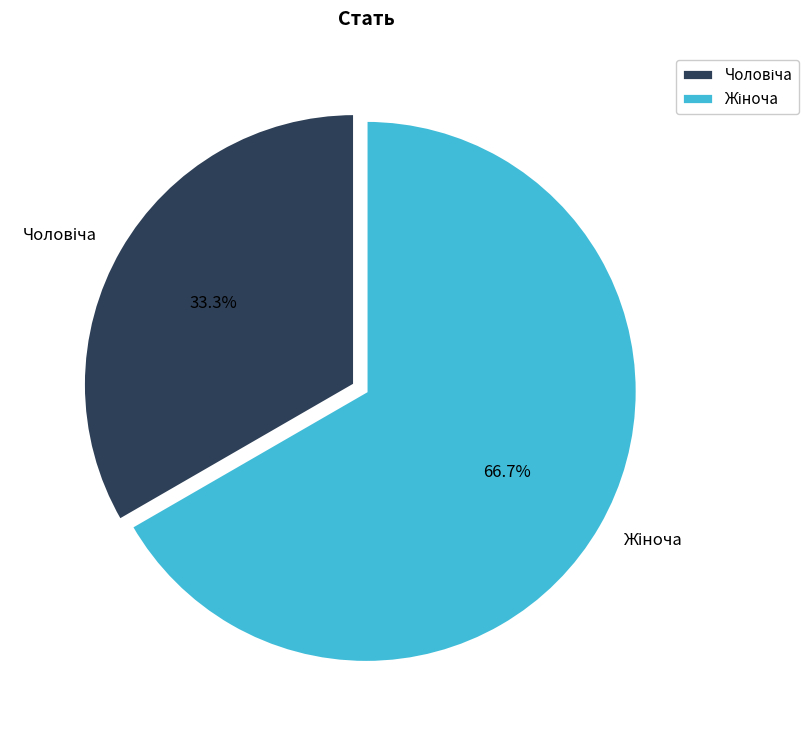

How many slices are in this pie chart?

2